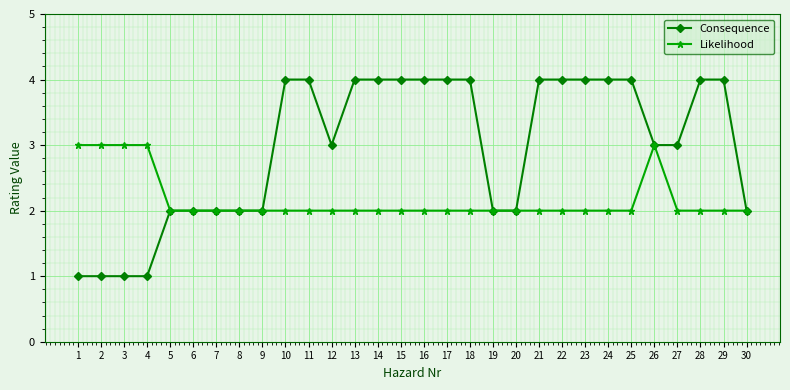

What are all the series names shown in the legend?

Consequence, Likelihood